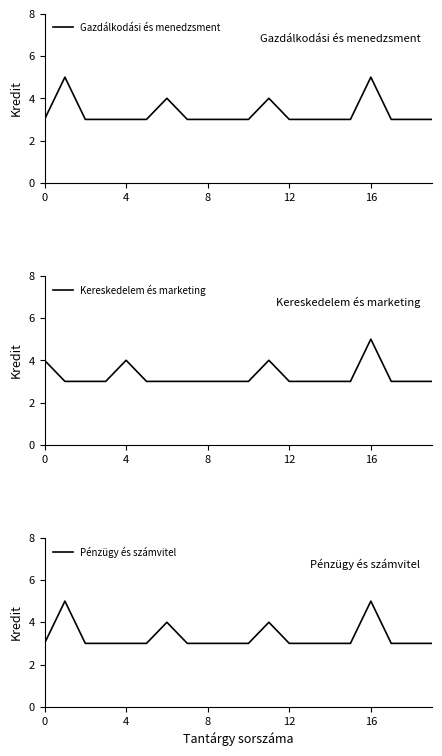

Is it true that Gazdálkodási és menedzsment equals 4 at 10?

False